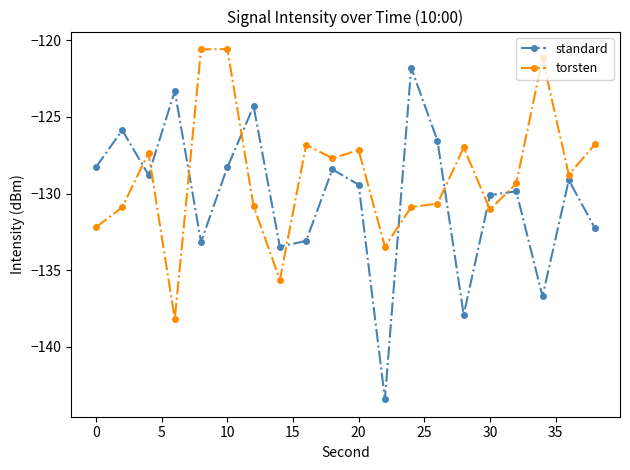

True or false: standard has more than 2 points higher than both neighbors.

True